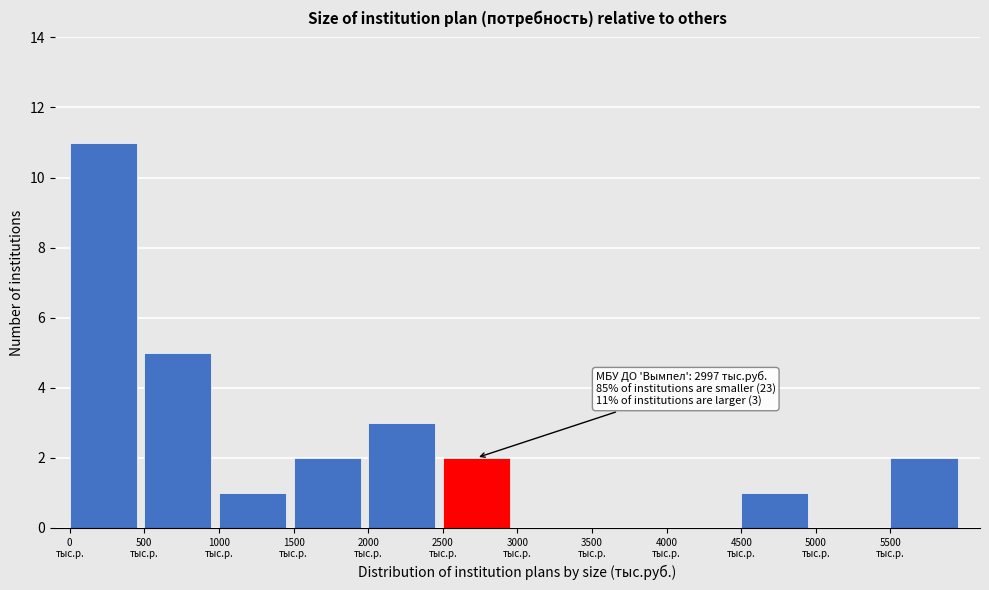

Which range on the x-axis has the tallest bar?

0 to 500